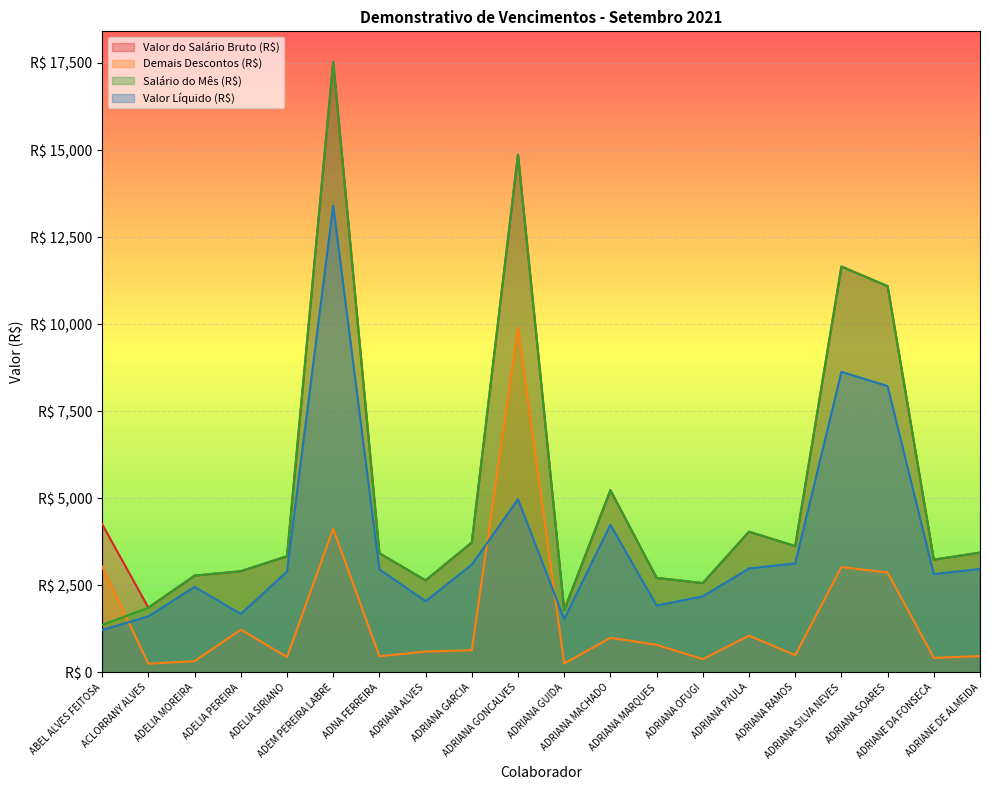

True or false: Valor Líquido (R$) and Salário do Mês (R$) cross at least once.

False